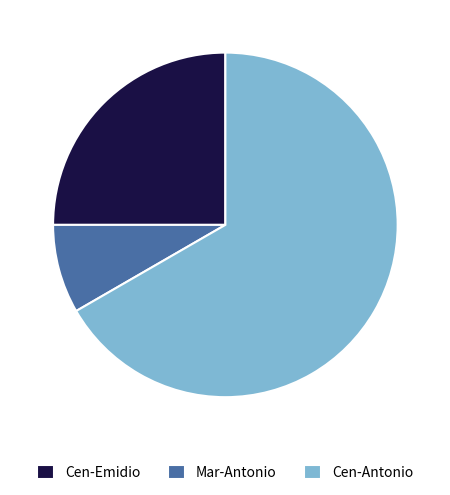

Which slice represents more than half of the pie?

Cen-Antonio